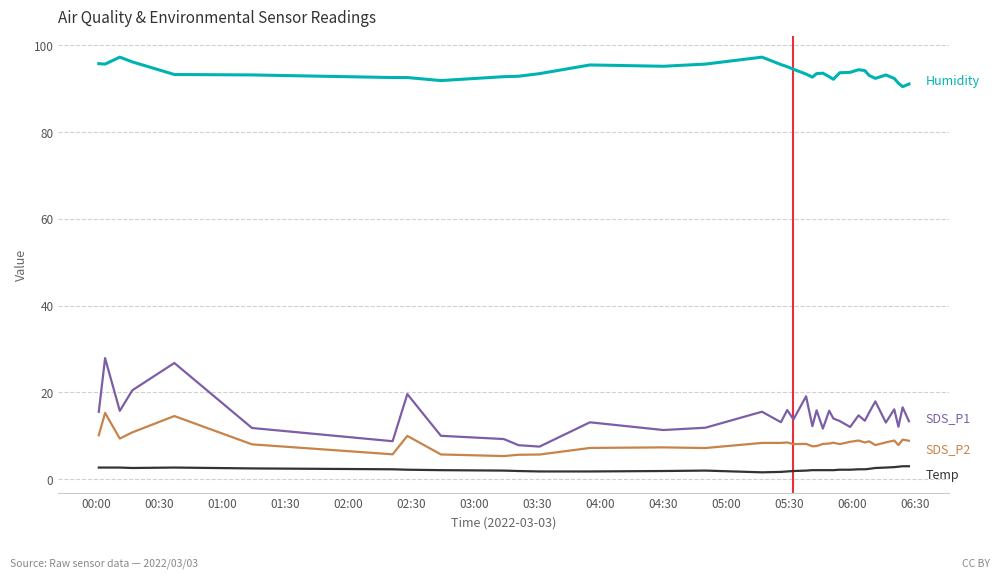

What is the greatest value displayed?

97.3